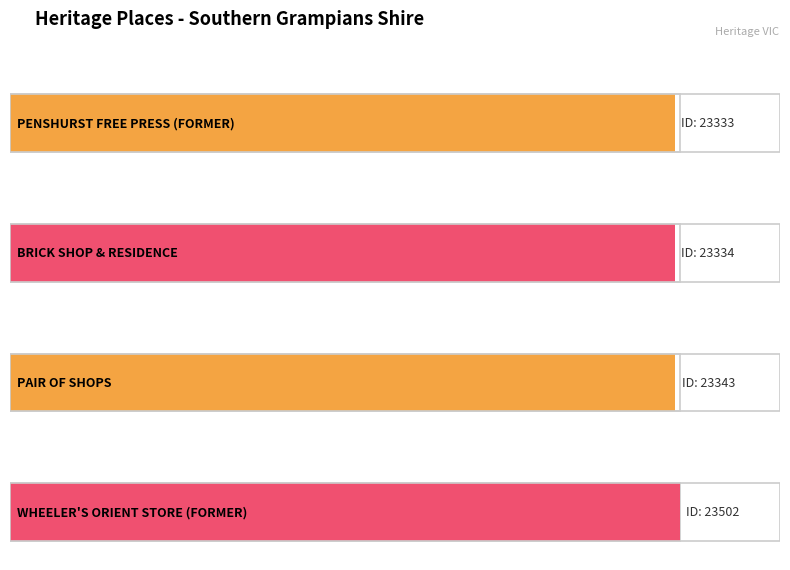

Count the number of values greater than 23343.

1